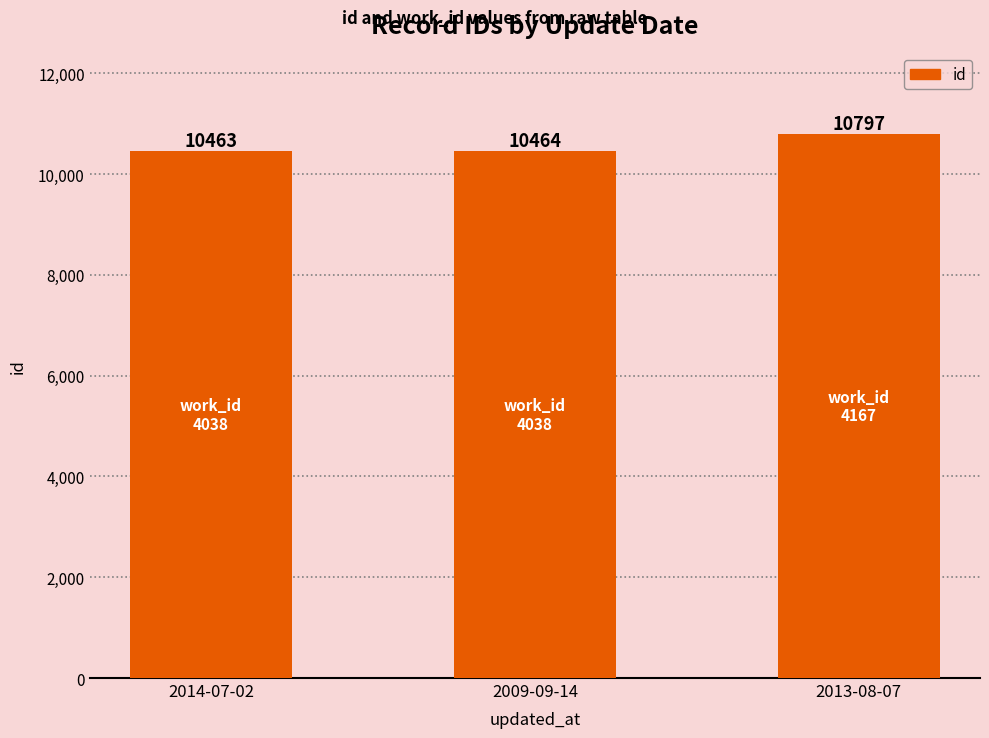

Reading left to right, extract all data points from this chart.

10463	10464	10797